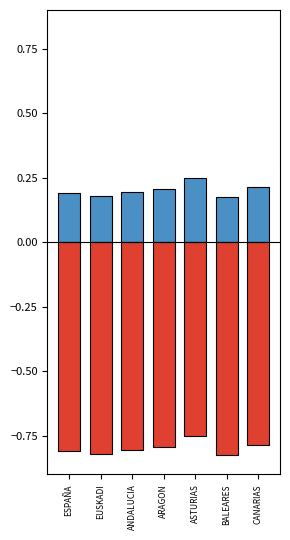

What is the sum of the ERABILIA USADA values at EUSKADI and ASTURIAS?

-1.6